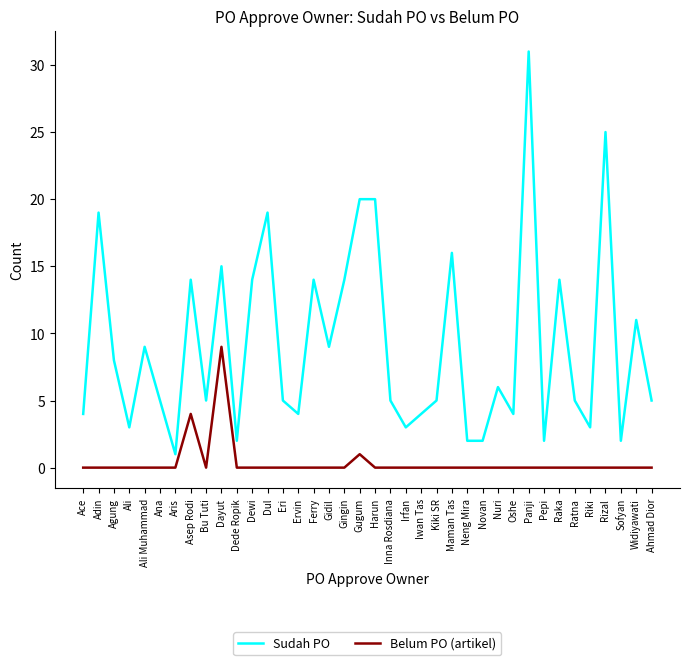

Which series has the largest range (max minus min)?

Sudah PO